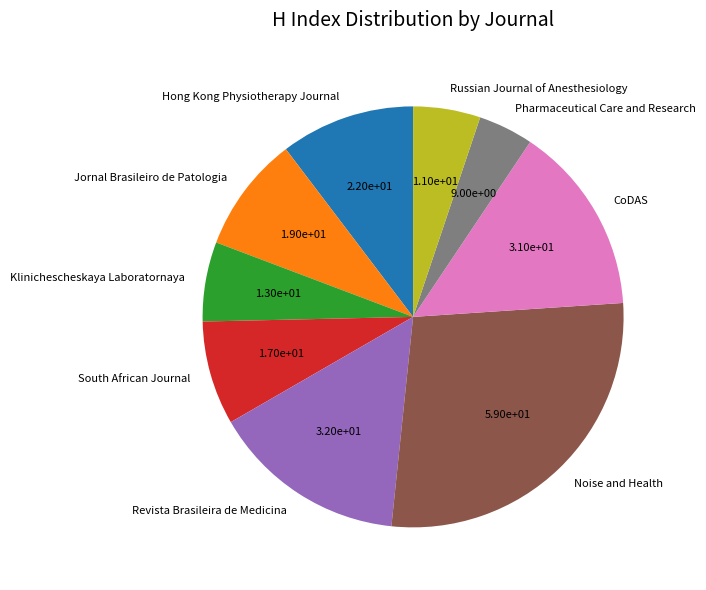

Approximately how many times larger is the value at South African Journal compared to CoDAS?

0.5